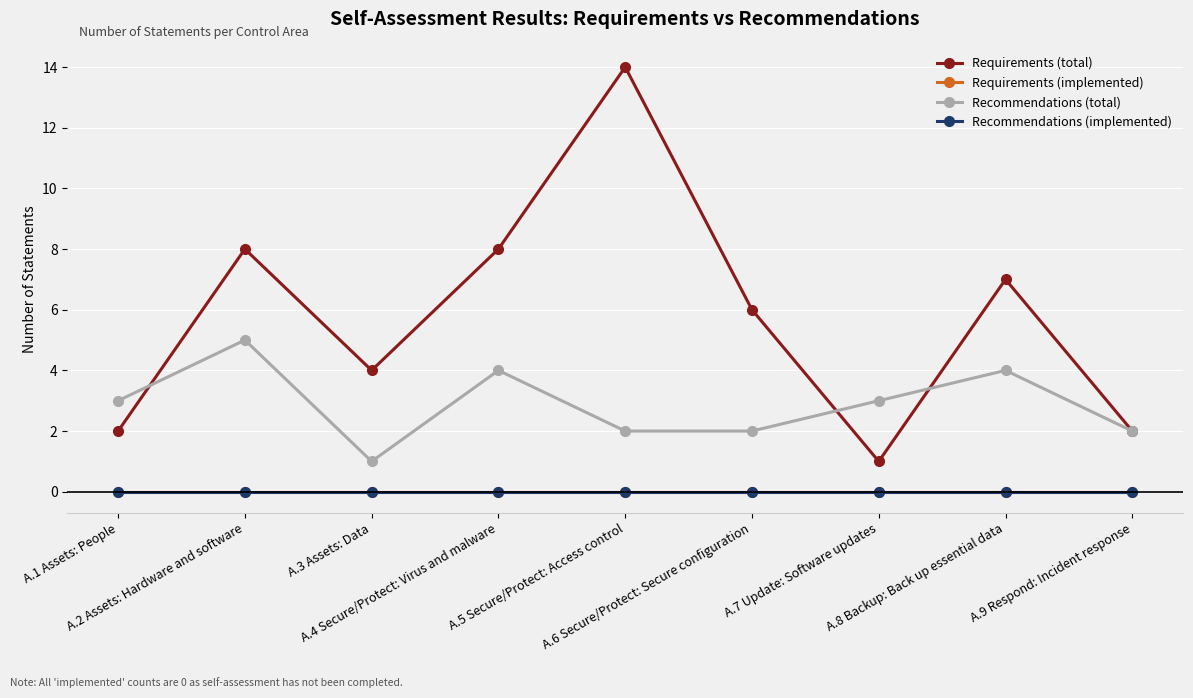

What is the label of the 5th point from the right?

A.5 Secure/Protect: Access control